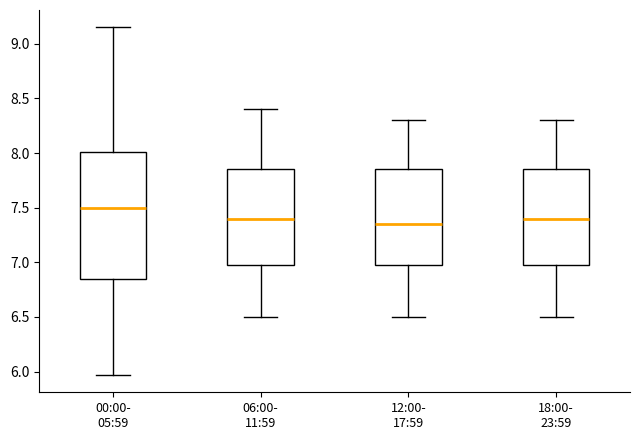

Reading left to right, read every box against the y-axis: the position of its median line, the range the box covers, and the ends of its whiskers. The values are not printed on the chart, so give them approximately, as read against the axis.

00:00- 05:59: median 7.50, box 6.85 to 8.00, whiskers 5.95 to 9.15
06:00- 11:59: median 7.40, box 7.00 to 7.85, whiskers 6.50 to 8.40
12:00- 17:59: median 7.35, box 7.00 to 7.85, whiskers 6.50 to 8.30
18:00- 23:59: median 7.40, box 7.00 to 7.85, whiskers 6.50 to 8.30